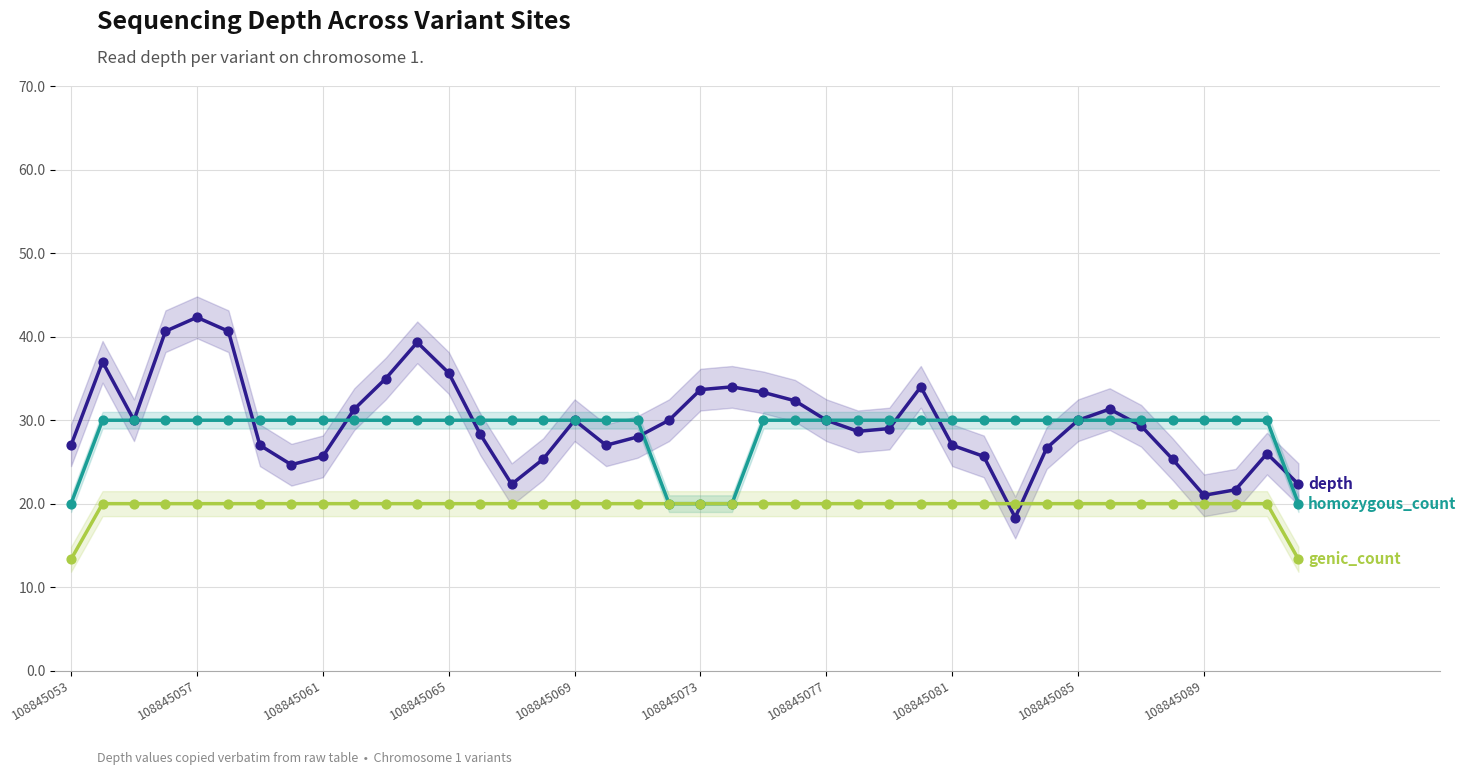

Which series contains the highest Y value?

depth